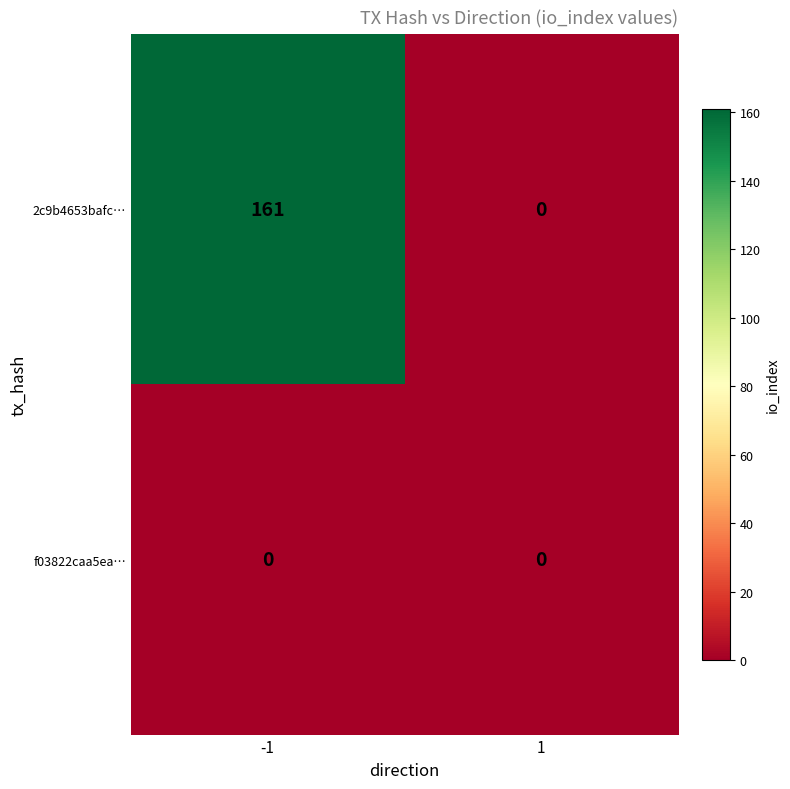

True or false: 2c9b4653bafc… has a value of 89 at 1.

False